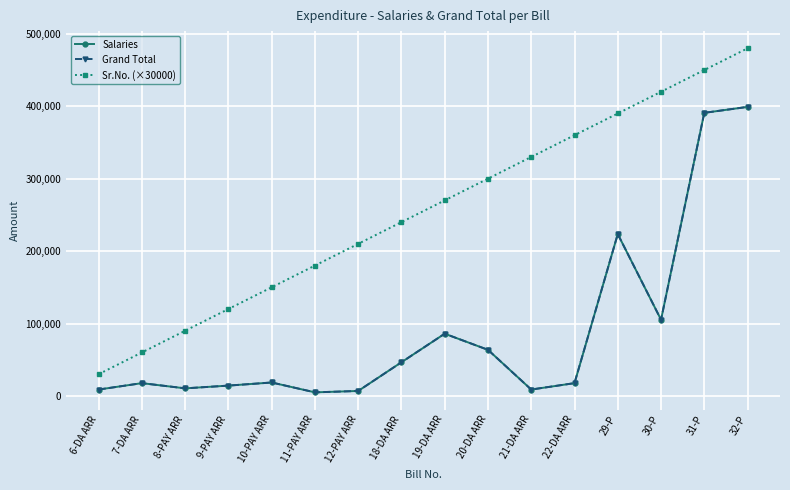

How many interior local peaks does the Salaries series have?

4